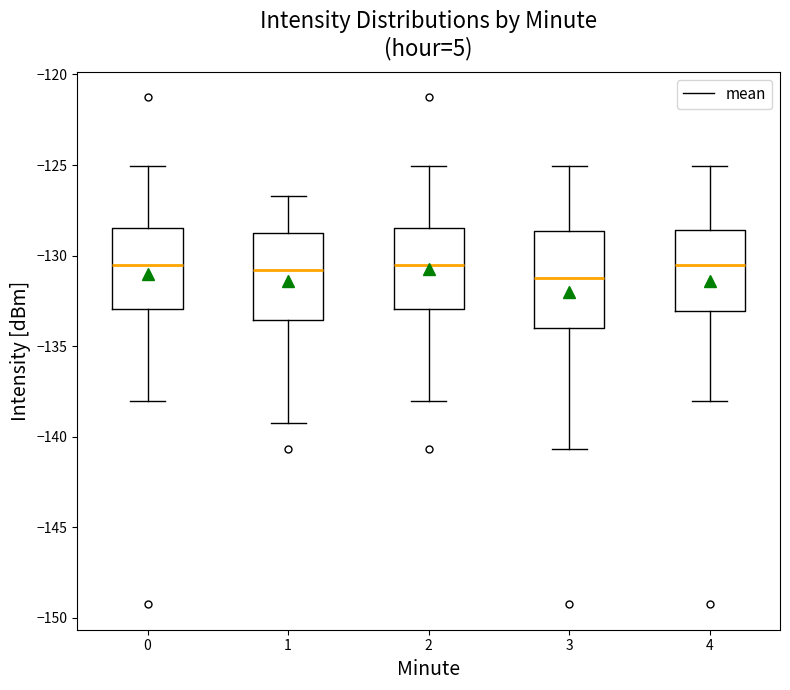

Where does the lower whisker of the box at x = 2 end on the y-axis? The values are not printed on the chart, so give them approximately, as read against the axis.

-138.0